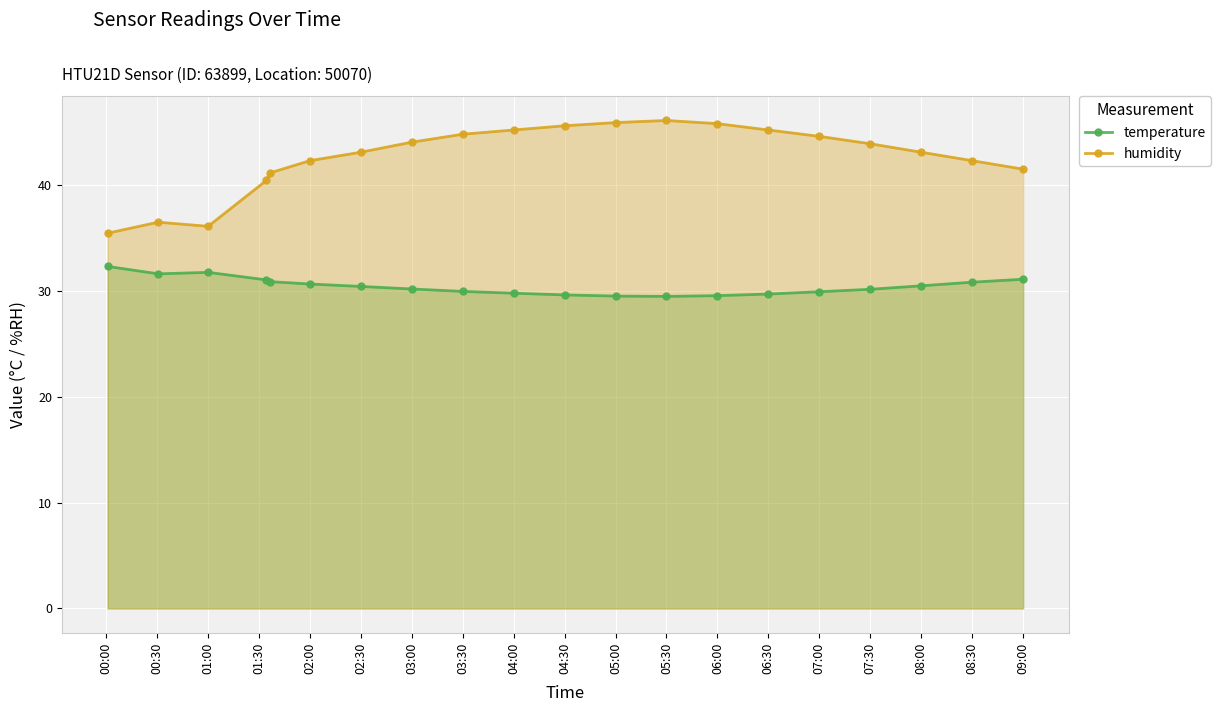

True or false: humidity and temperature intersect in this chart.

False